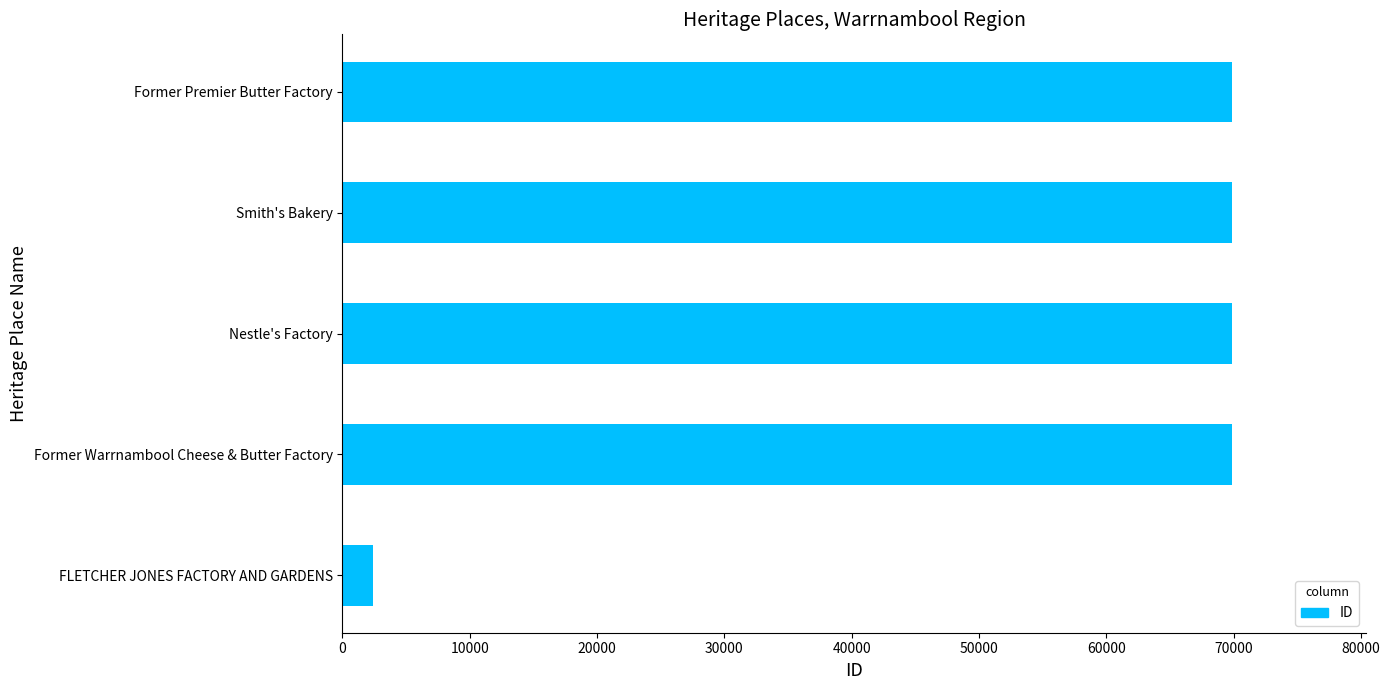

What is the maximum value shown in the chart?

69886